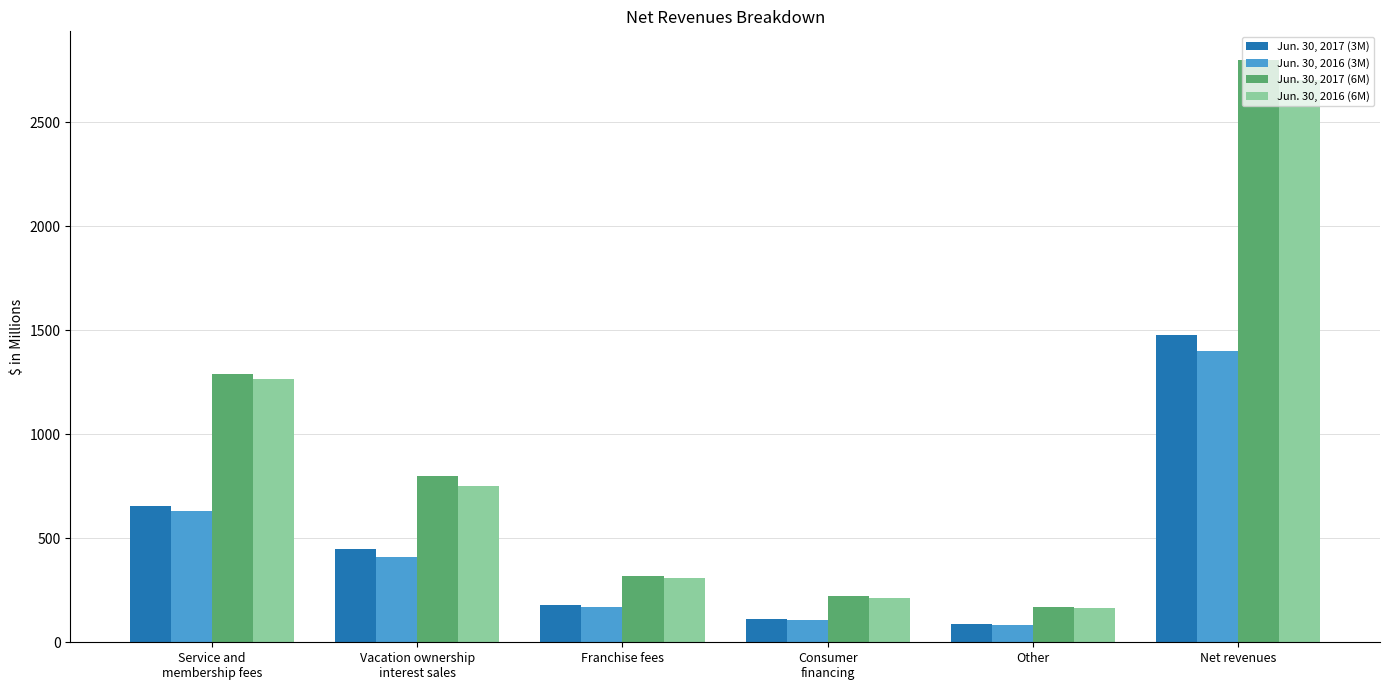

What is the average value of the Jun. 30, 2016 (6M) series?

902